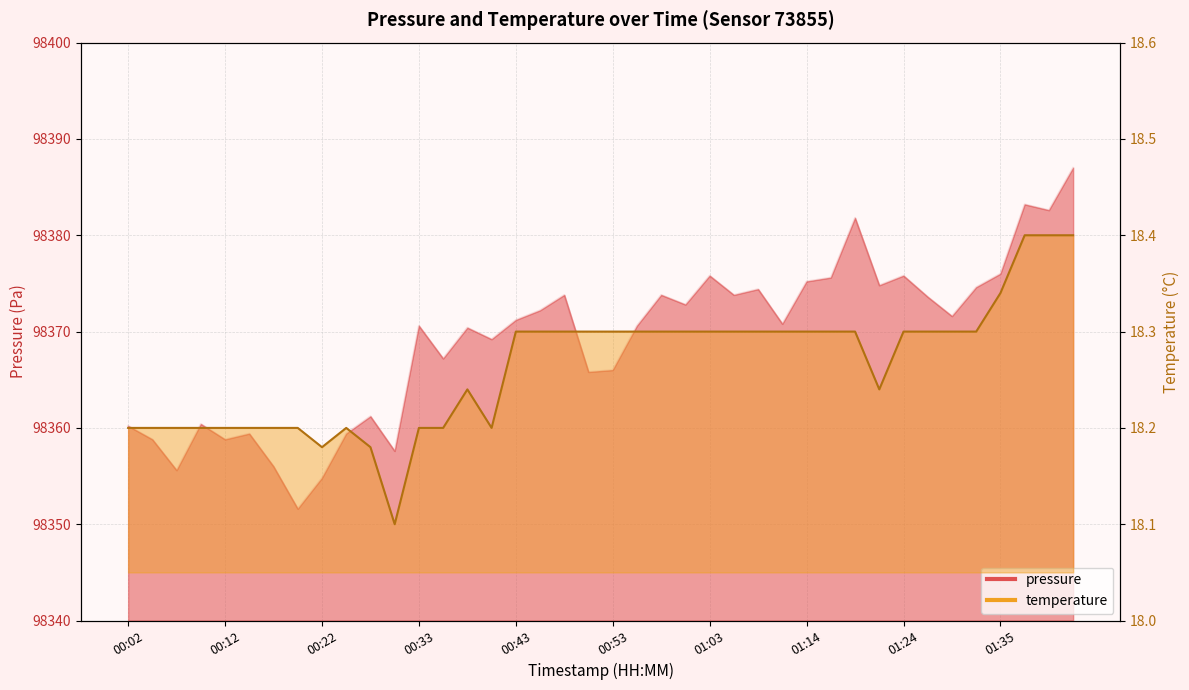

How many data points in pressure are above 98371?

20